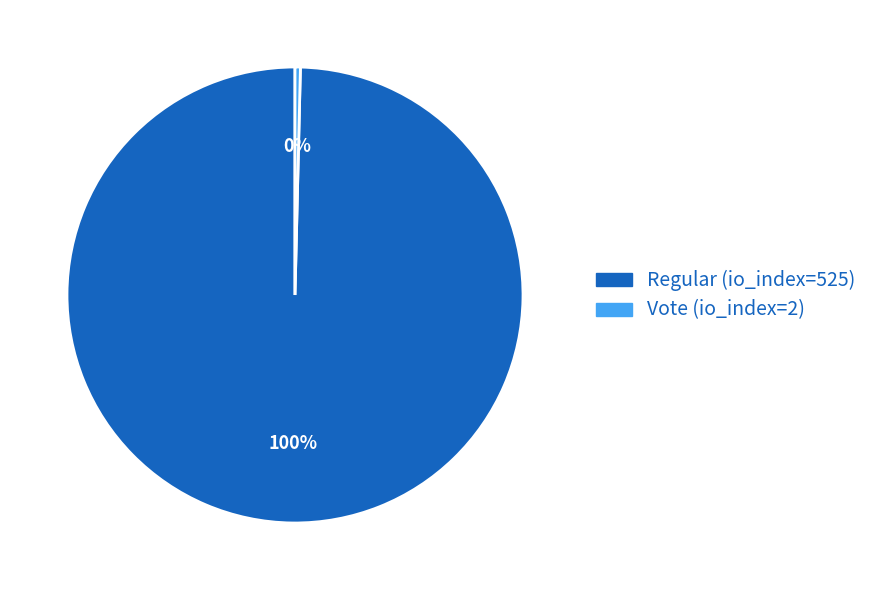

Which category has the smallest portion of the pie?

Vote (io_index=2)